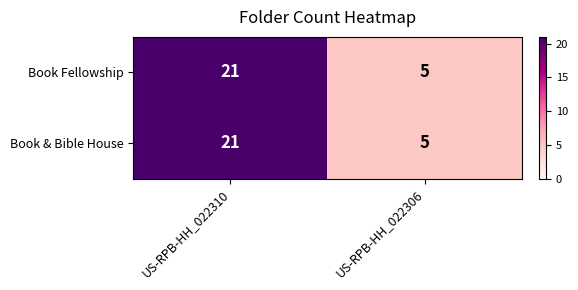

Count the number of categories in the chart.

2